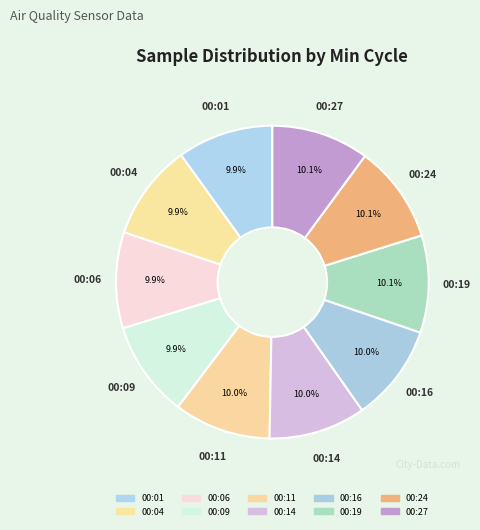

How many segments does this pie chart have?

10